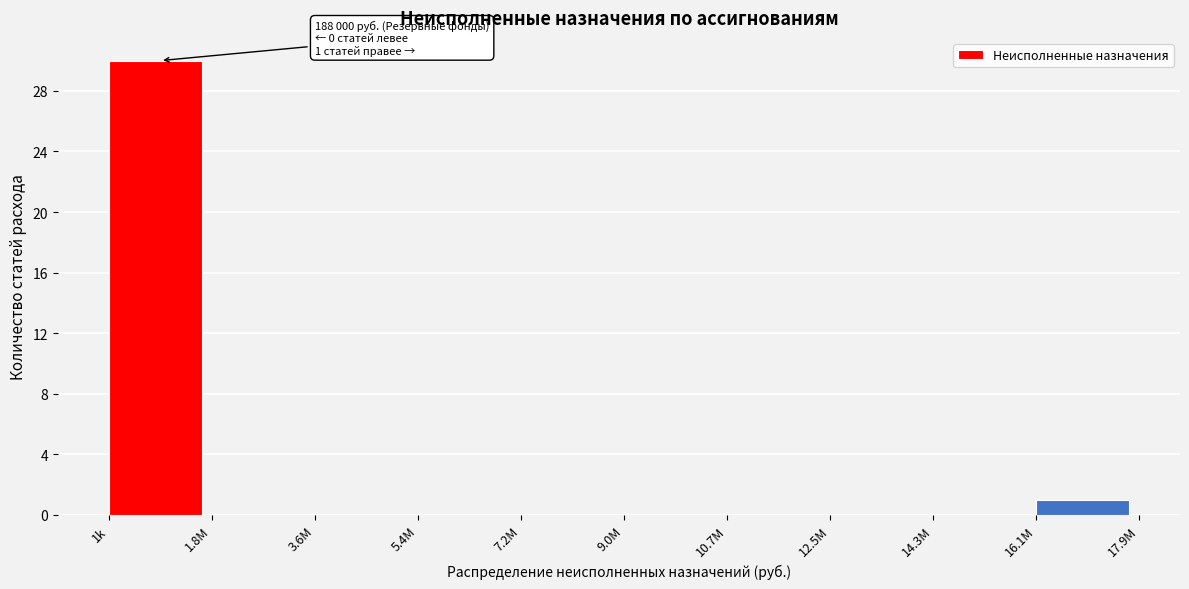

Reading right to left, list all the values displayed in this chart.

16.1М=1	14.3М=0	12.5М=0	10.7М=0	9.0М=0	7.2М=0	5.4М=0	3.6М=0	1.8М=0	1k=30